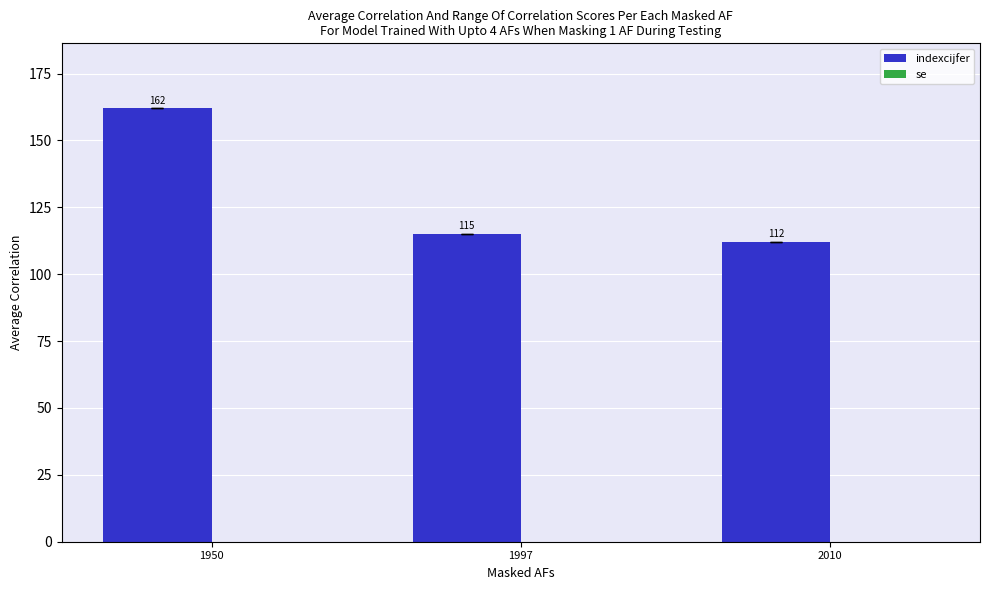

Reading left to right, transcribe all the data shown in this chart.

162	115	112